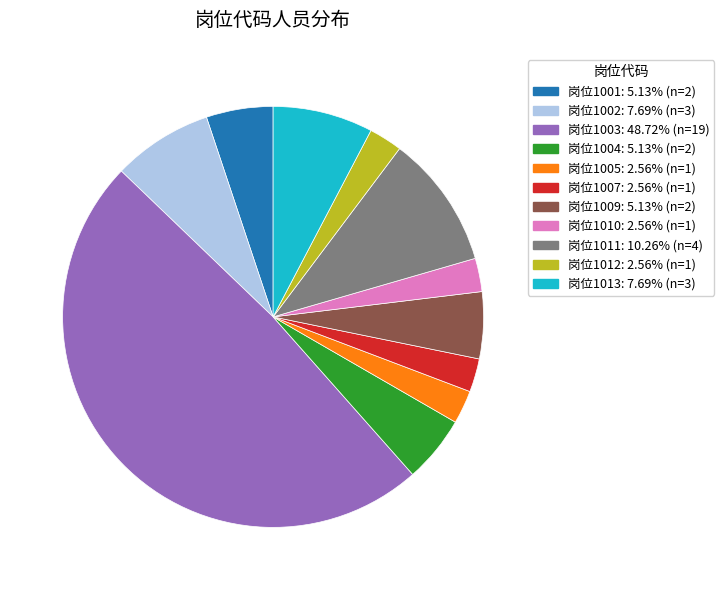

Does any single category account for the majority?

No